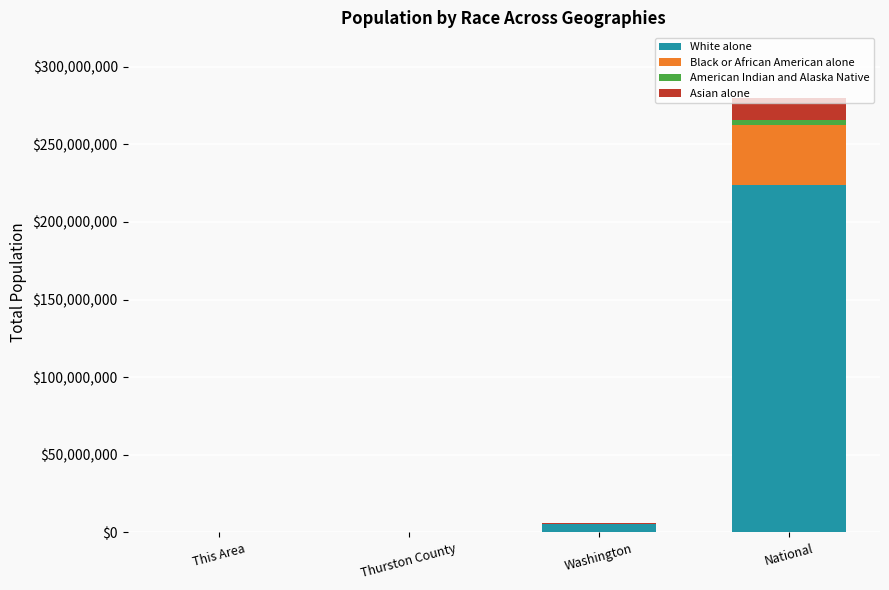

What is the highest value of the White alone series?

223553265